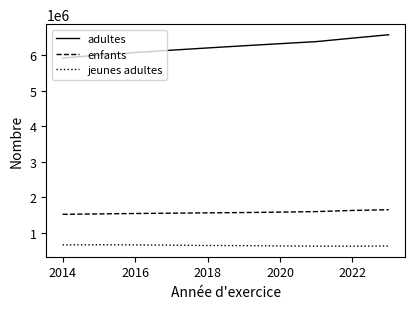

True or false: adultes and jeunes adultes intersect in this chart.

False